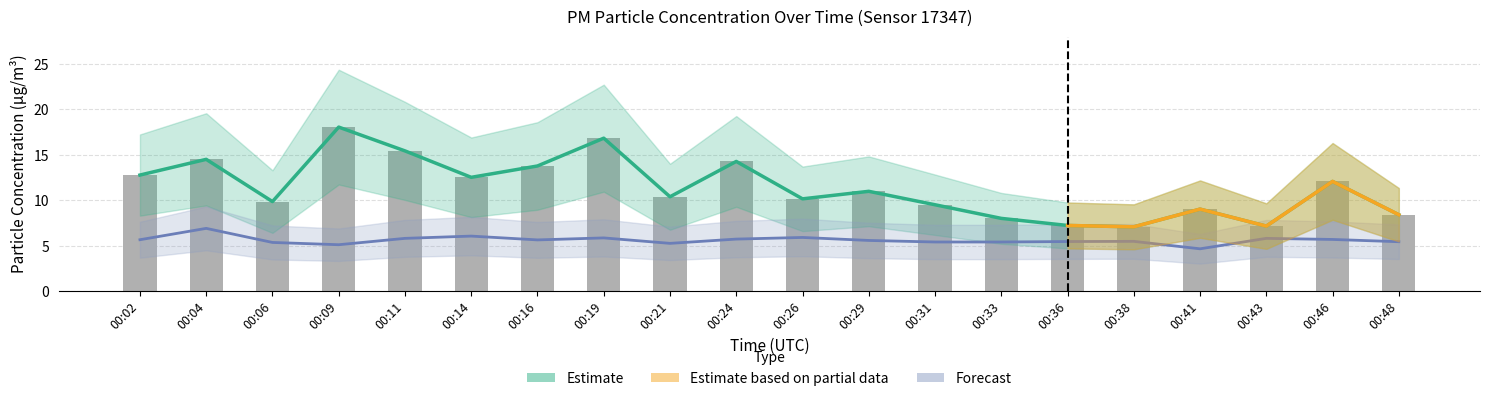

Which series has the largest range (max minus min)?

Estimate (P1)